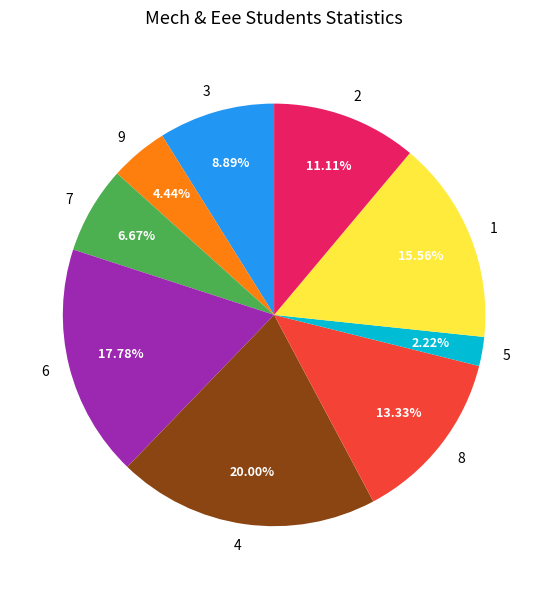

How many segments does this pie chart have?

9